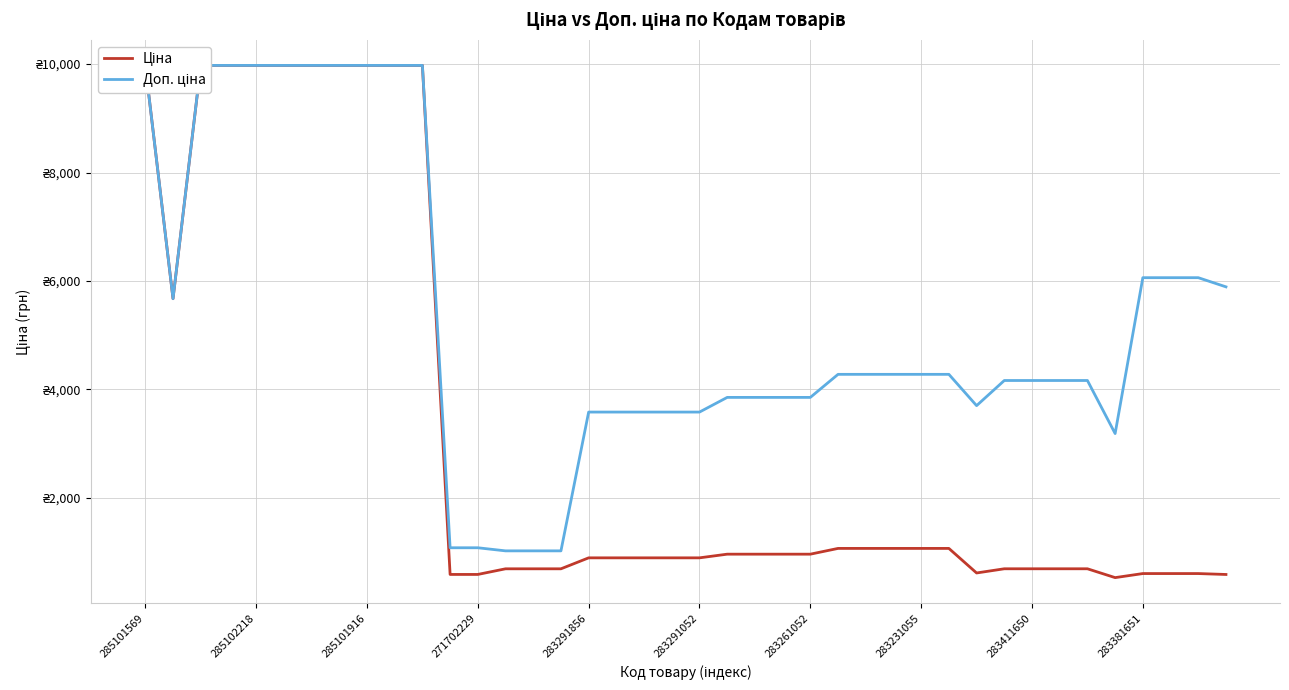

What is the minimum value for Доп. ціна?

1024.6